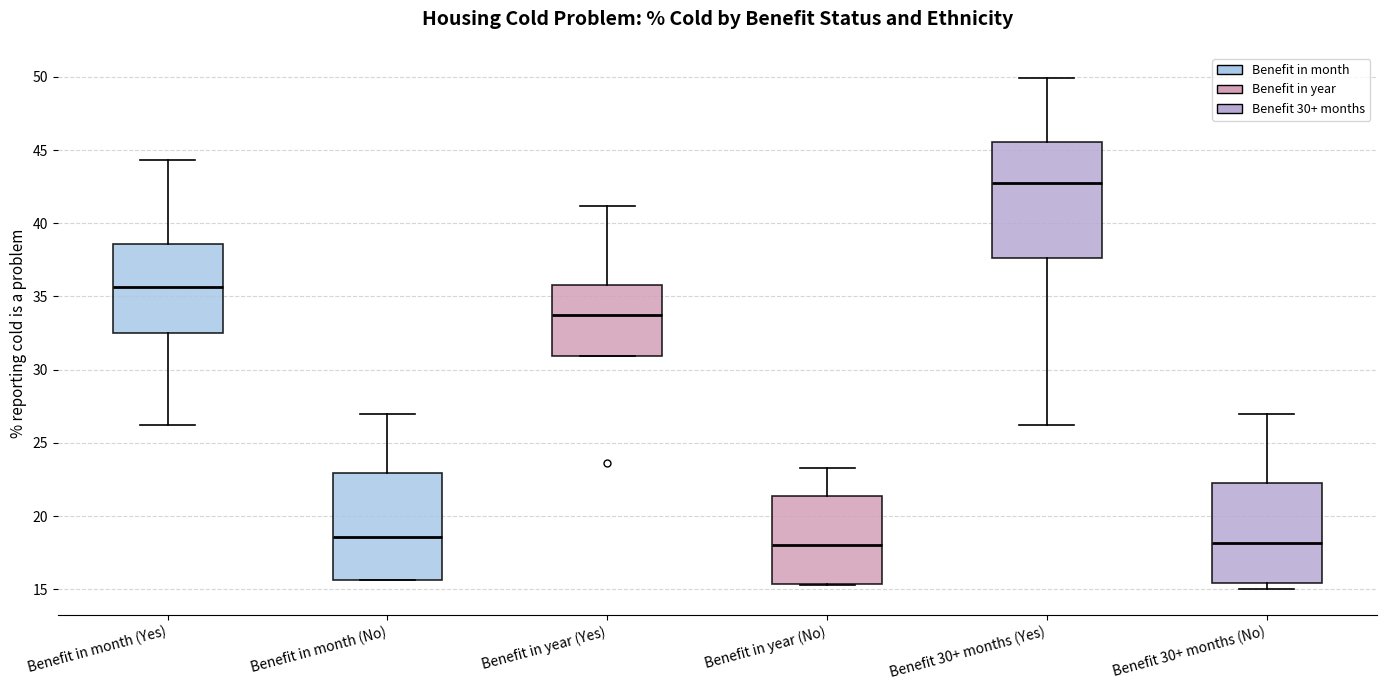

Where does the median line of the box for Benefit 30+ months (Yes) sit on the y-axis? The values are not printed on the chart, so give them approximately, as read against the axis.

43.0